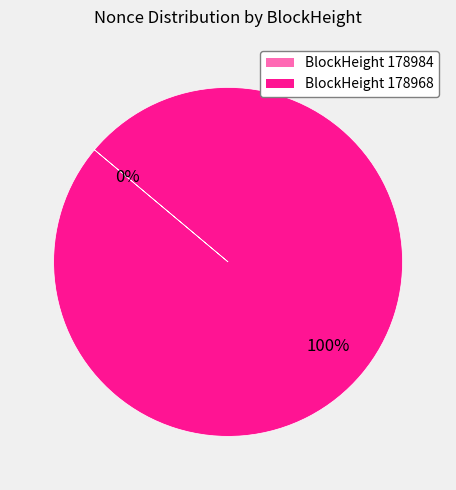

To the nearest percent, what is the difference between the largest and smallest slice percentages?

100%